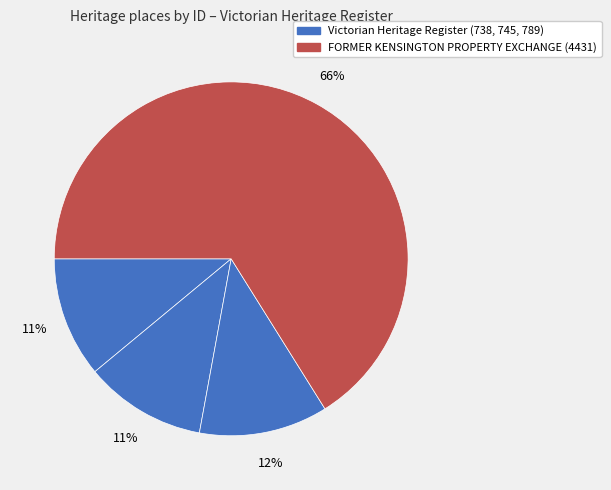

How many slices are in this pie chart?

4